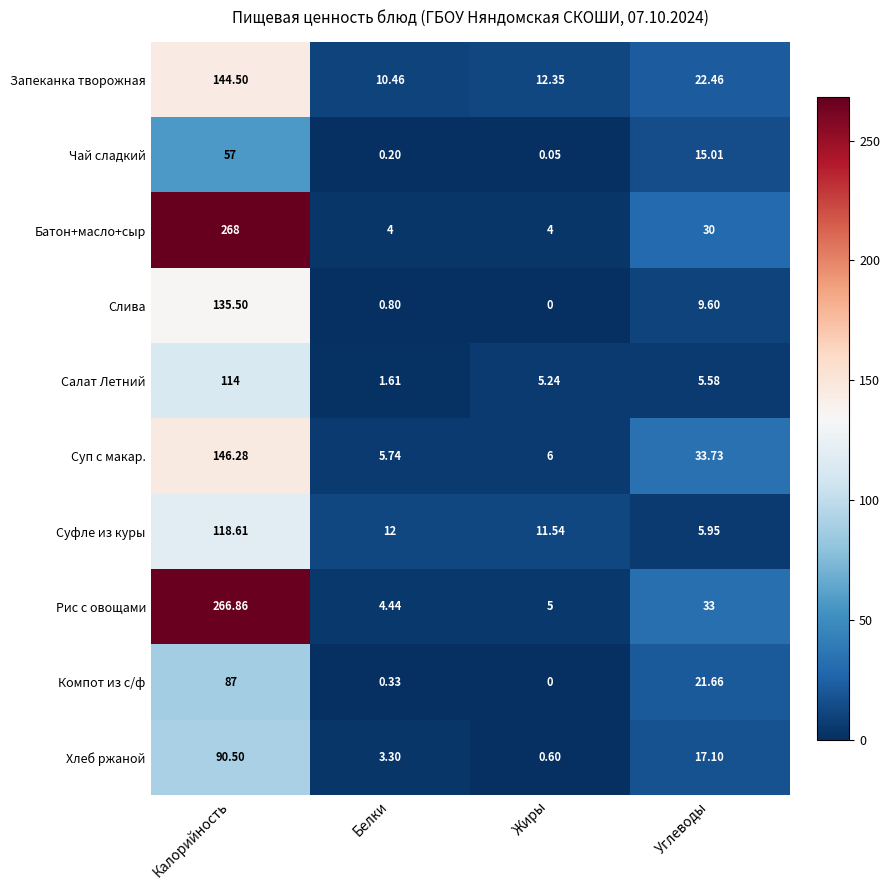

How many data points does each series have?

4